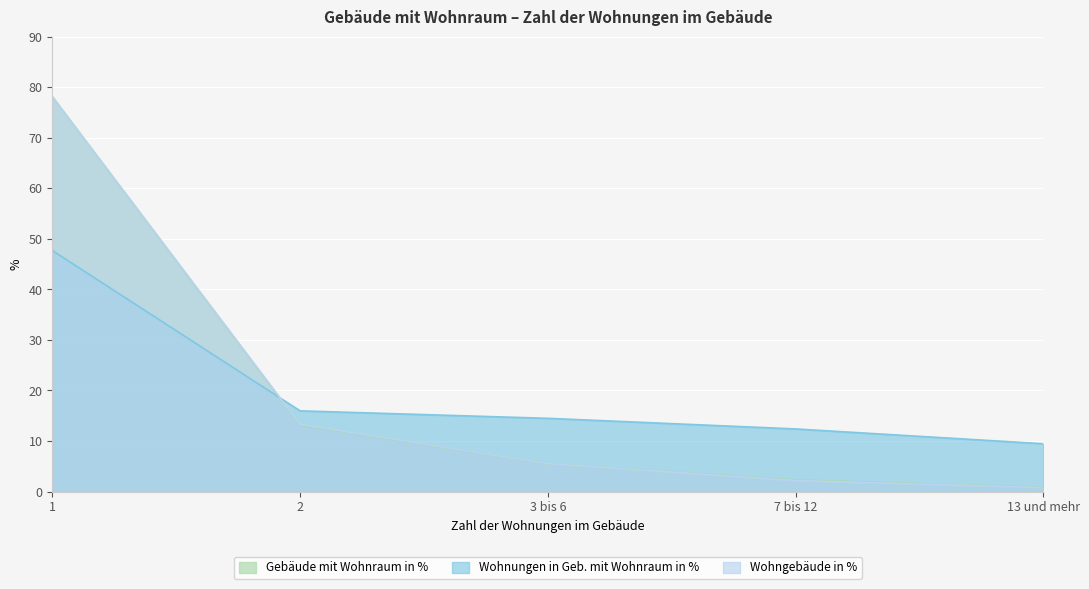

True or false: Wohngebäude in % has more than 0 points higher than both neighbors.

False